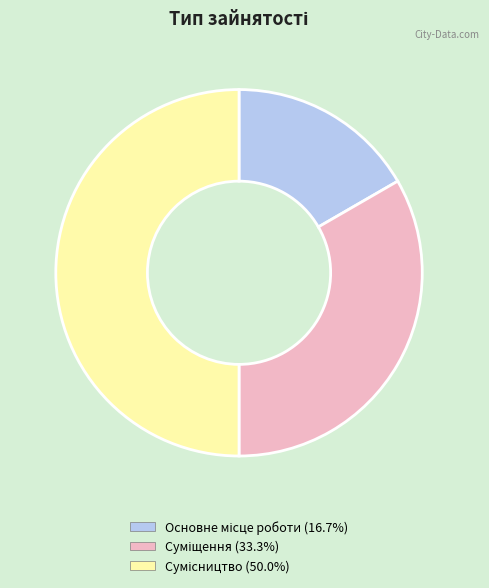

How many segments does this pie chart have?

3